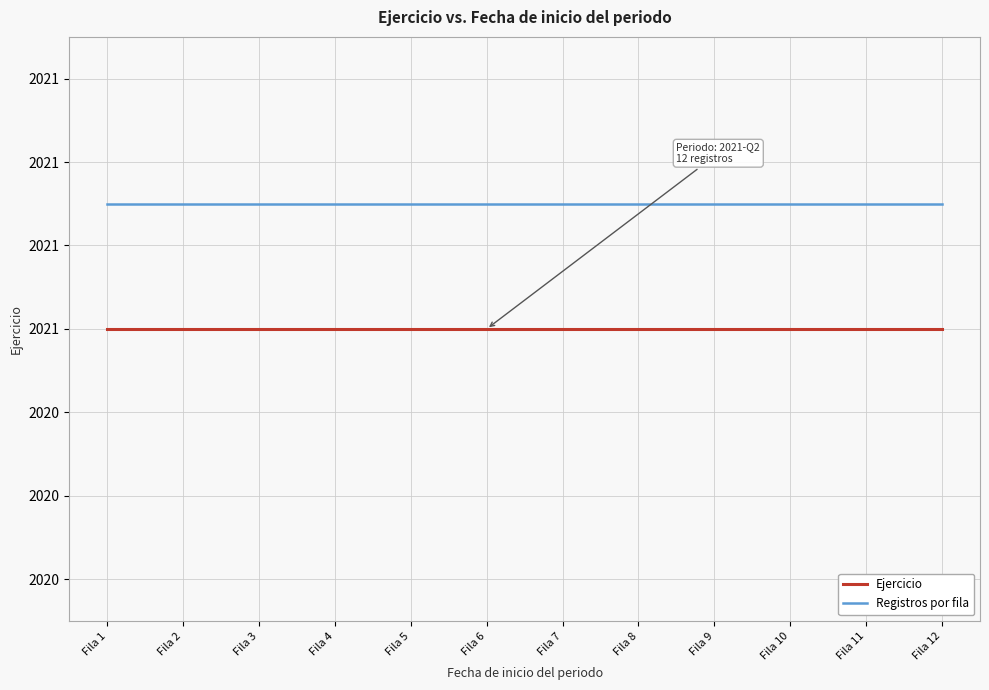

True or false: Registros por fila and Ejercicio cross at least once.

False